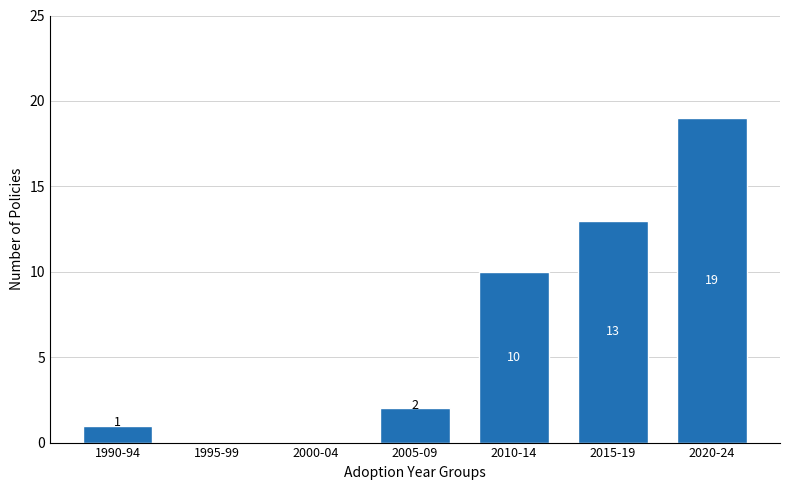

Reading left to right, what are all the values shown in this chart?

1990-94=1	1995-99=0	2000-04=0	2005-09=2	2010-14=10	2015-19=13	2020-24=19